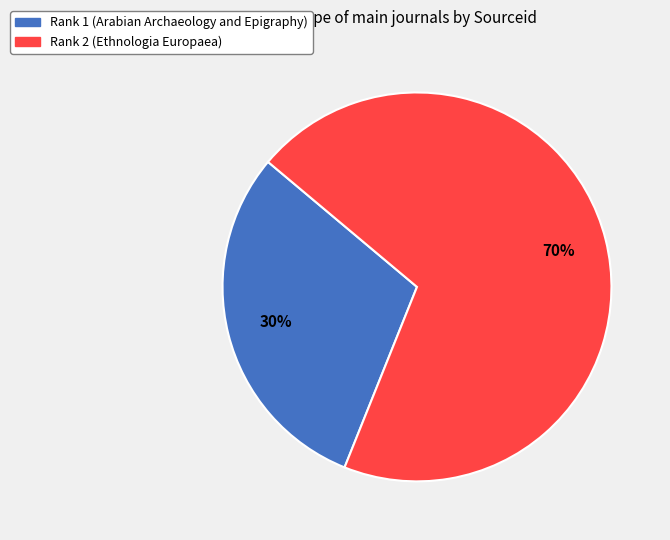

To the nearest percent, what is the difference between the largest and smallest slice percentages?

40%